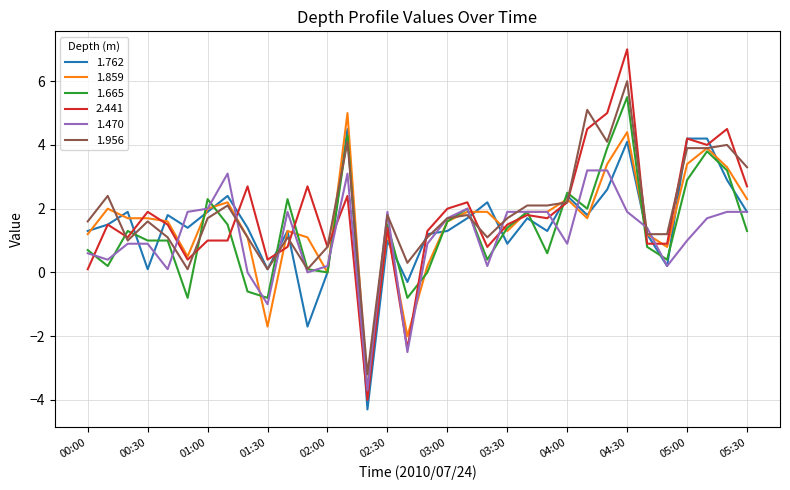

List the series in order of their peak value, lowest first.

1.470, 1.762, 1.859, 1.665, 1.956, 2.441